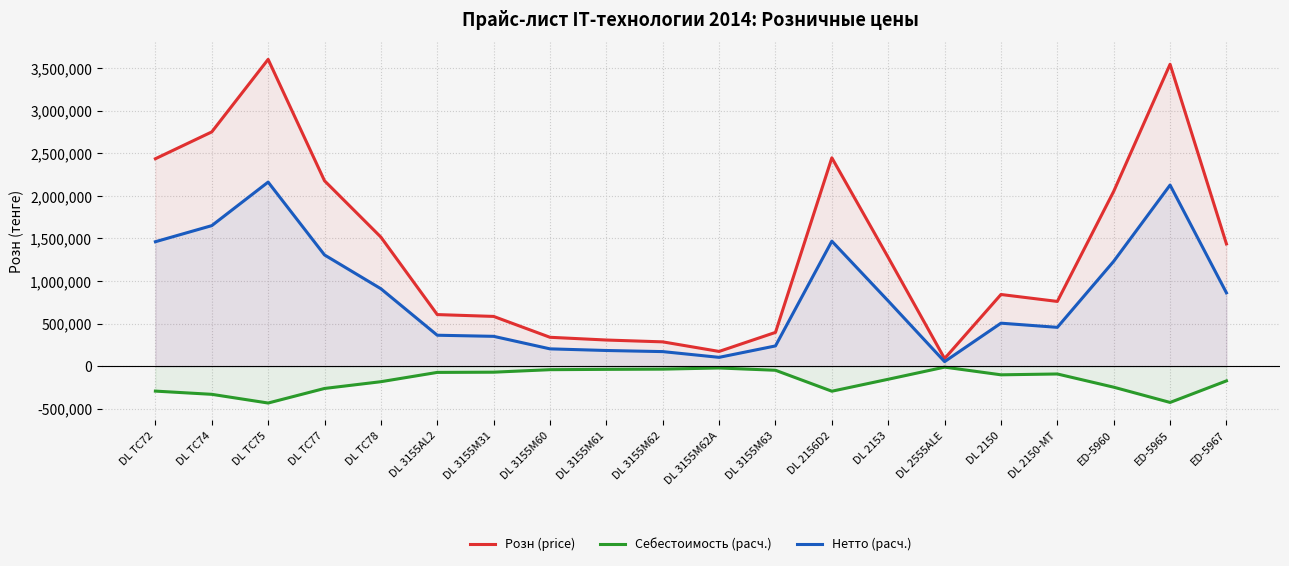

True or false: Нетто (расч.) and Розн (price) intersect in this chart.

False